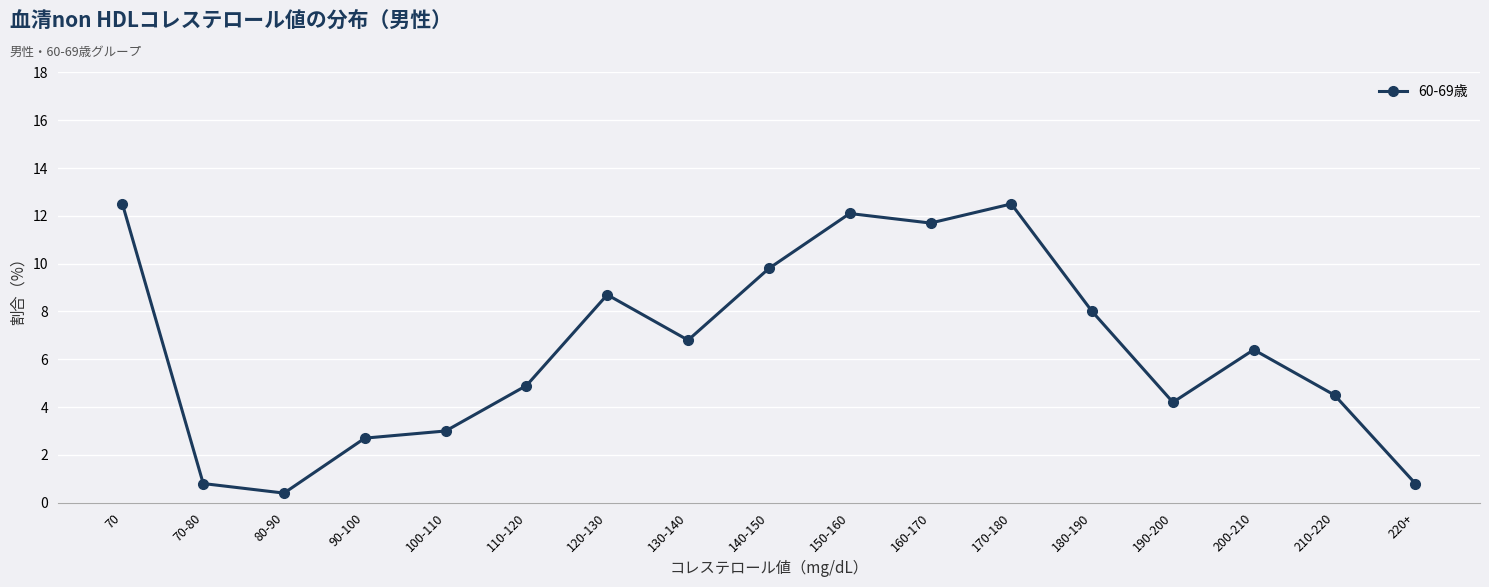

How many interior local peaks (higher than both neighbors) does the data have?

4